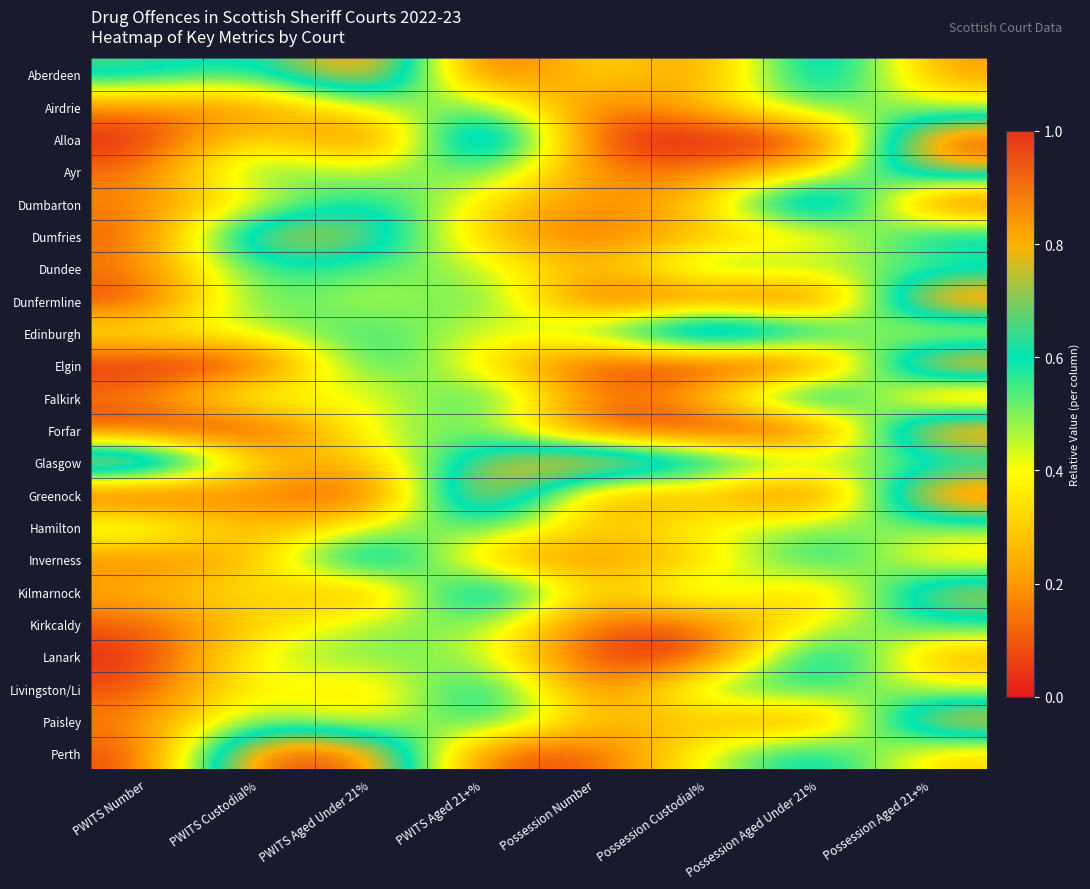

At PWITS Aged 21+%, list the series in order from largest to smallest.

Alloa, Greenock, Kilmarnock, Glasgow, Livingston/Li, Falkirk, Paisley, Ayr, Dunfermline, Hamilton, Airdrie, Forfar, Kirkcaldy, Dundee, Lanark, Edinburgh, Dumbarton, Elgin, Dumfries, Inverness, Perth, Aberdeen